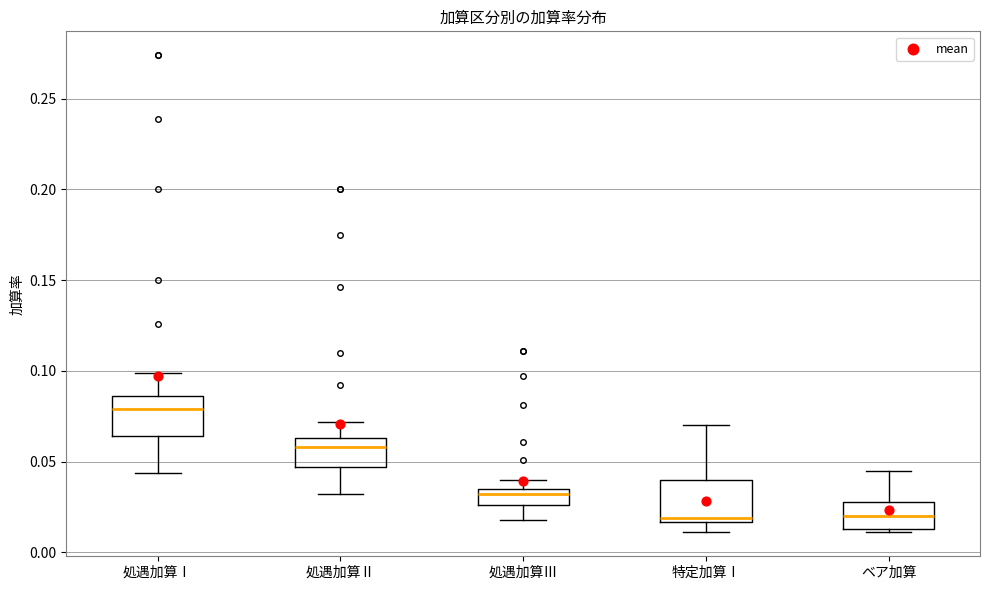

Where is the lower edge of the box for 処遇加算Ⅱ on the y-axis? The values are not printed on the chart, so give them approximately, as read against the axis.

0.045